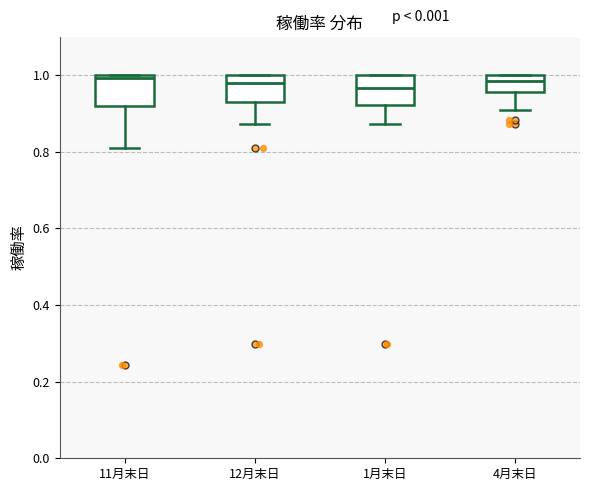

Reading left to right, transcribe this box plot: for each box, give where its median line is, the range the box spans, and where its two whiskers end, as read against the y-axis. The values are not printed on the chart, so give them approximately, as read against the axis.

11月末日: median 1.00 (just below the box's upper edge), box 0.92 to 1.00, whiskers 0.80 to 1.00
12月末日: median 0.98, box 0.92 to 1.00, whiskers 0.88 to 1.00
1月末日: median 0.96, box 0.92 to 1.00, whiskers 0.88 to 1.00
4月末日: median 0.98, box 0.96 to 1.00, whiskers 0.90 to 1.00